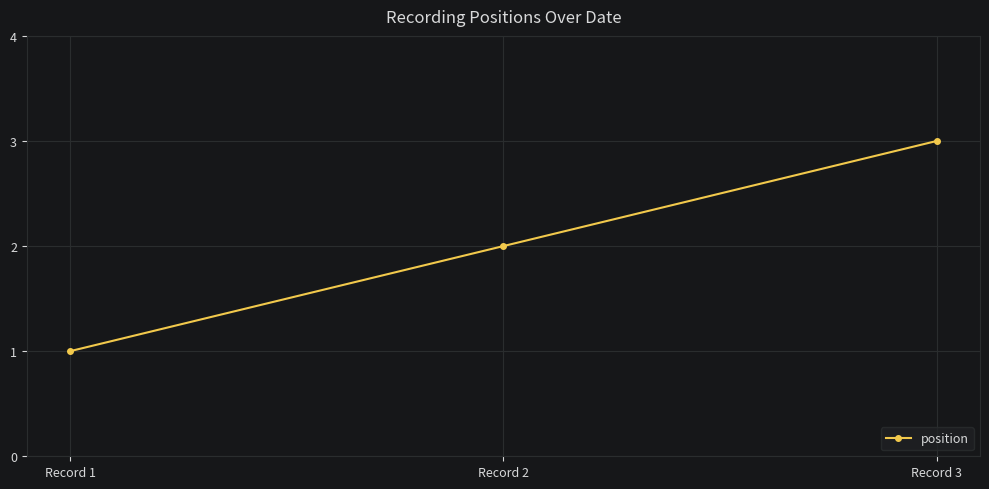

What is the difference between the second highest and minimum values?

1